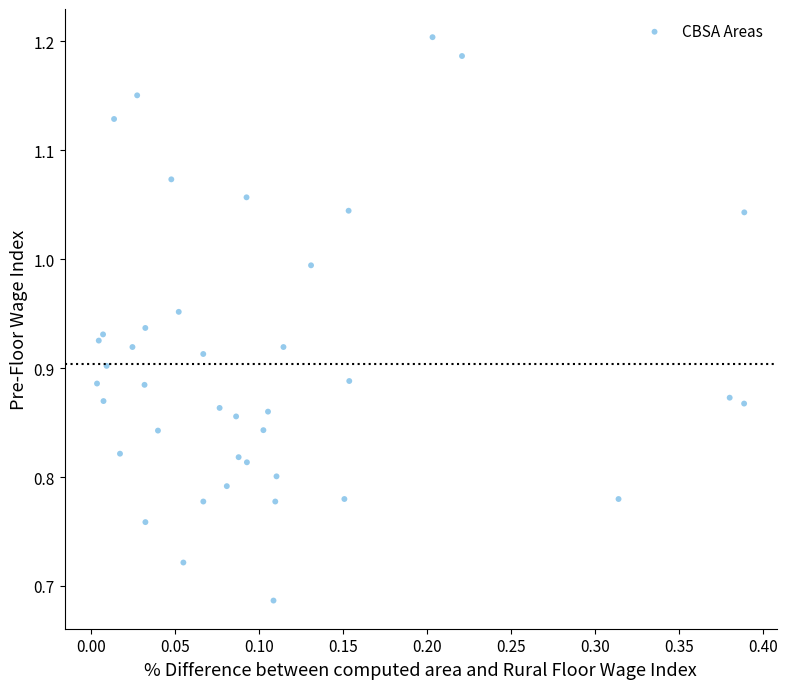

What is the range of Y values (max minus min)?

0.5